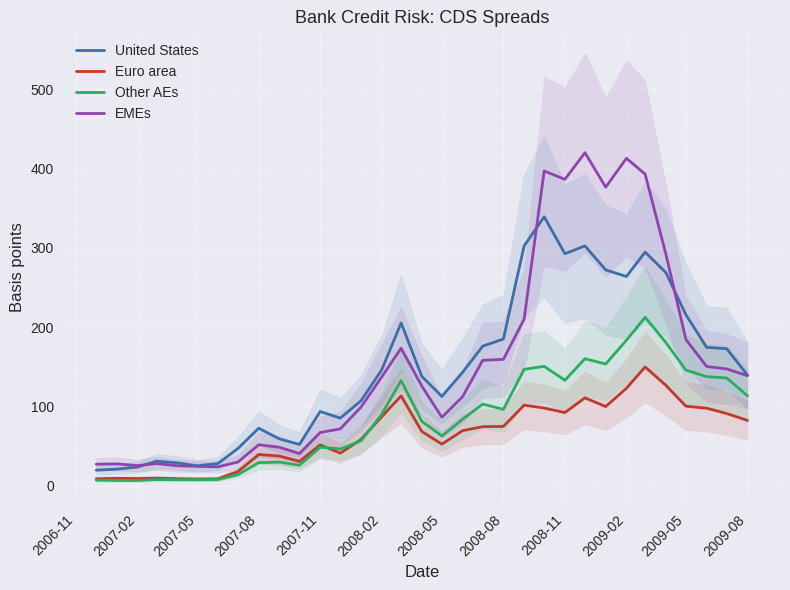

How many lines are shown in the chart?

4